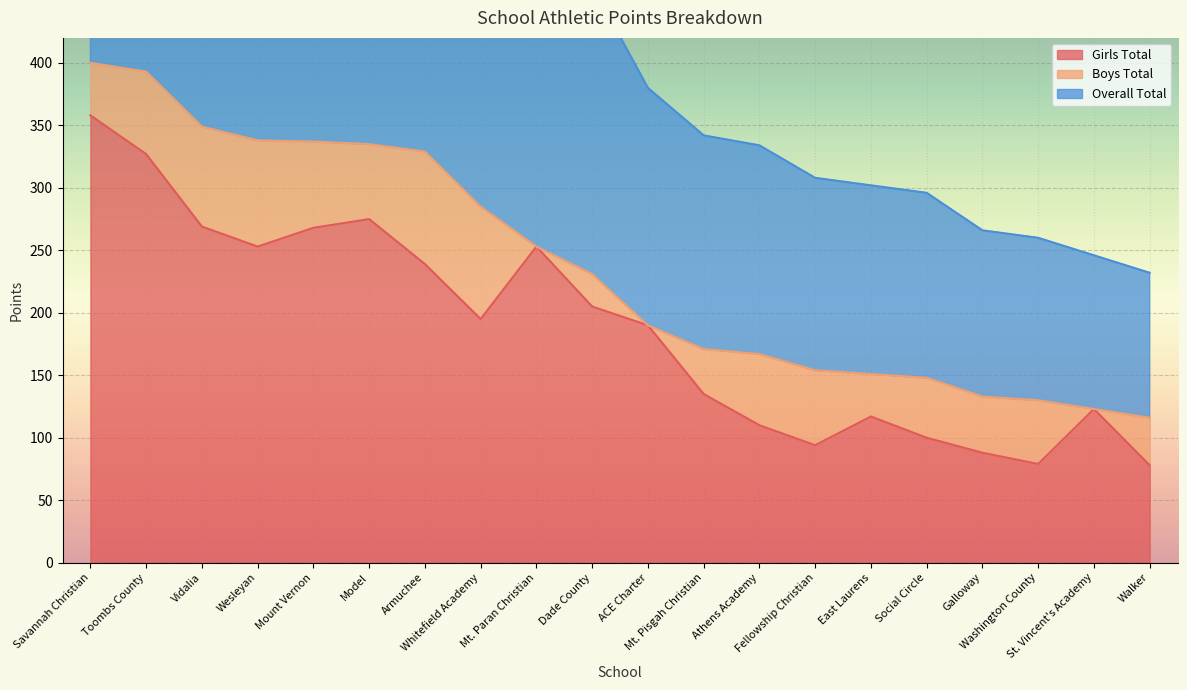

What is the maximum value for Girls Total?

358